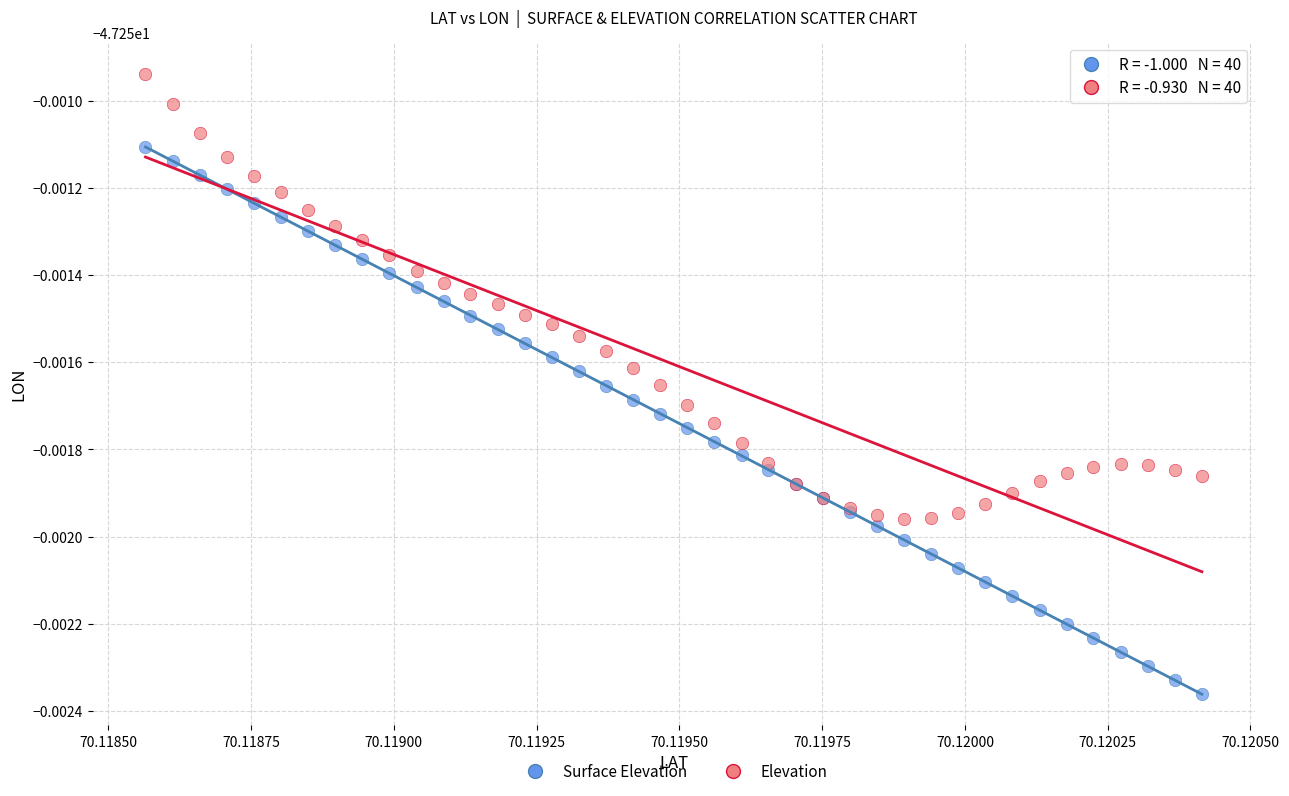

Which series has the largest Y range (max minus min)?

Surface Elevation